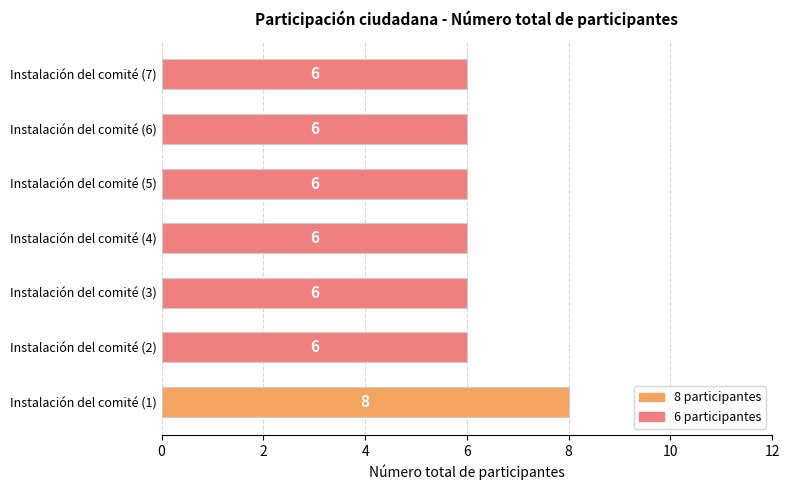

What is the minimum value shown in the chart?

6